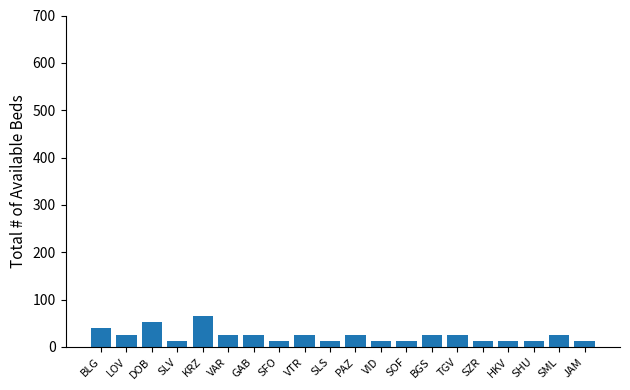

What is the value of the 11th bar from the left?

26